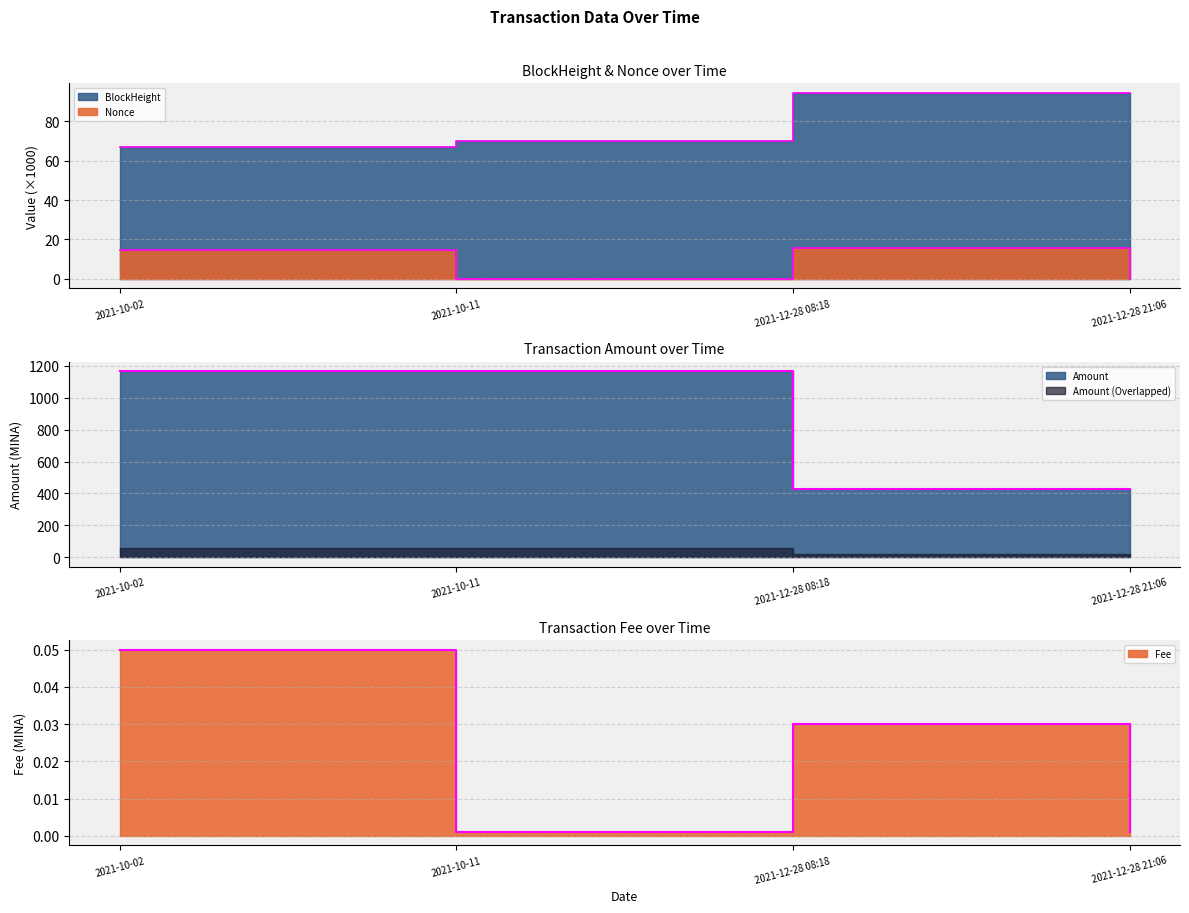

What is the label of the 4th point from the right?

2021-10-02